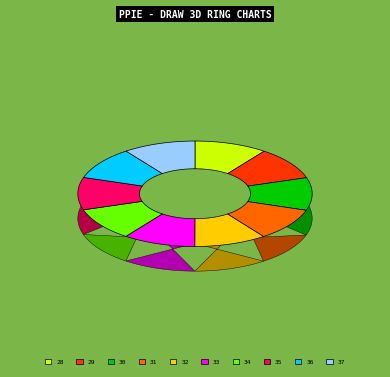

Count the number of slices in the pie.

10